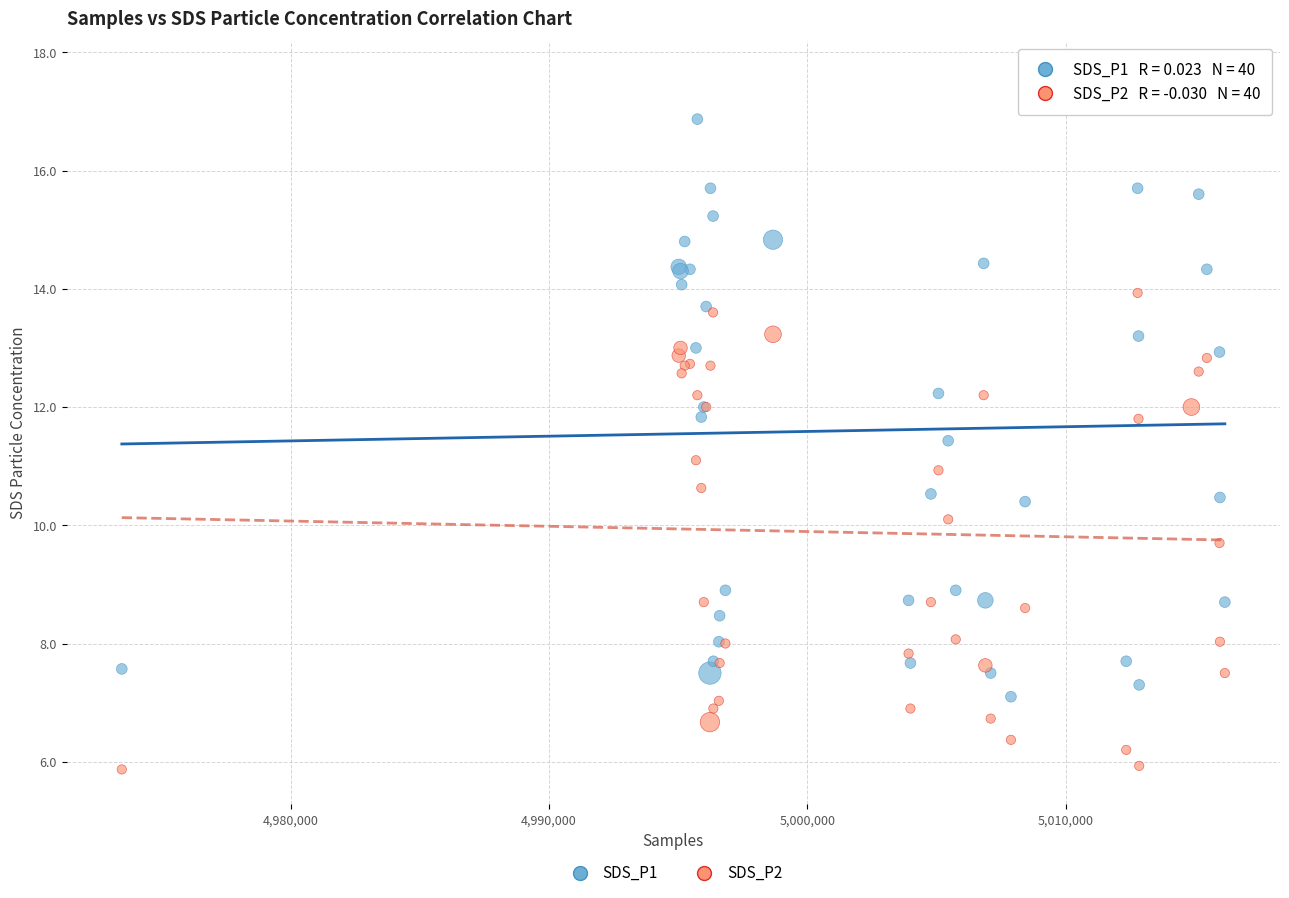

Which series reaches the maximum Y coordinate?

SDS_P1